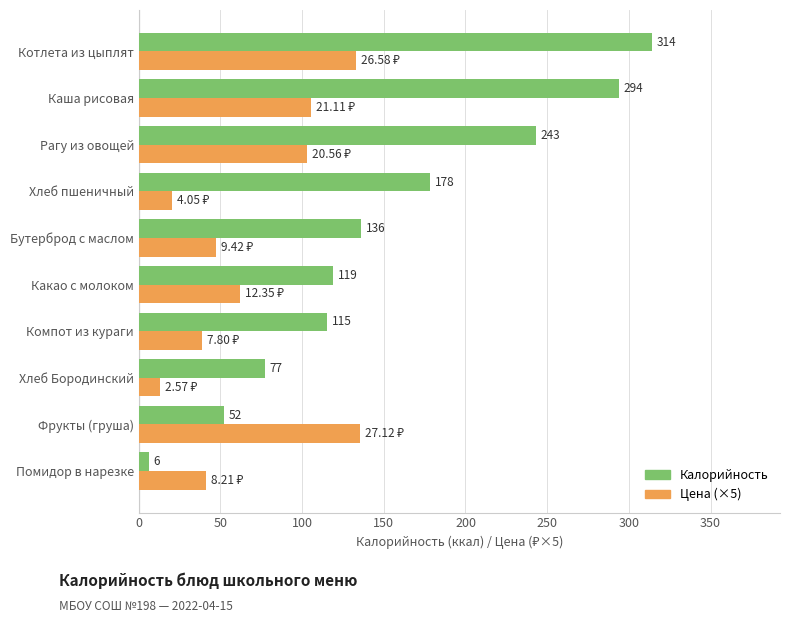

At which category does the chart reach its peak across all series?

Котлета из цыплят